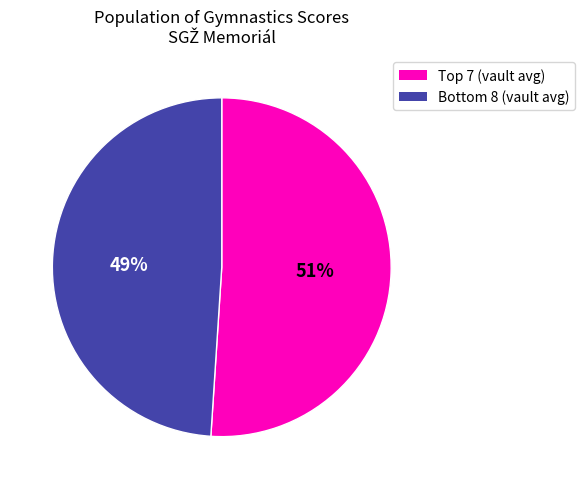

Is there any slice that represents more than half of the pie?

Yes